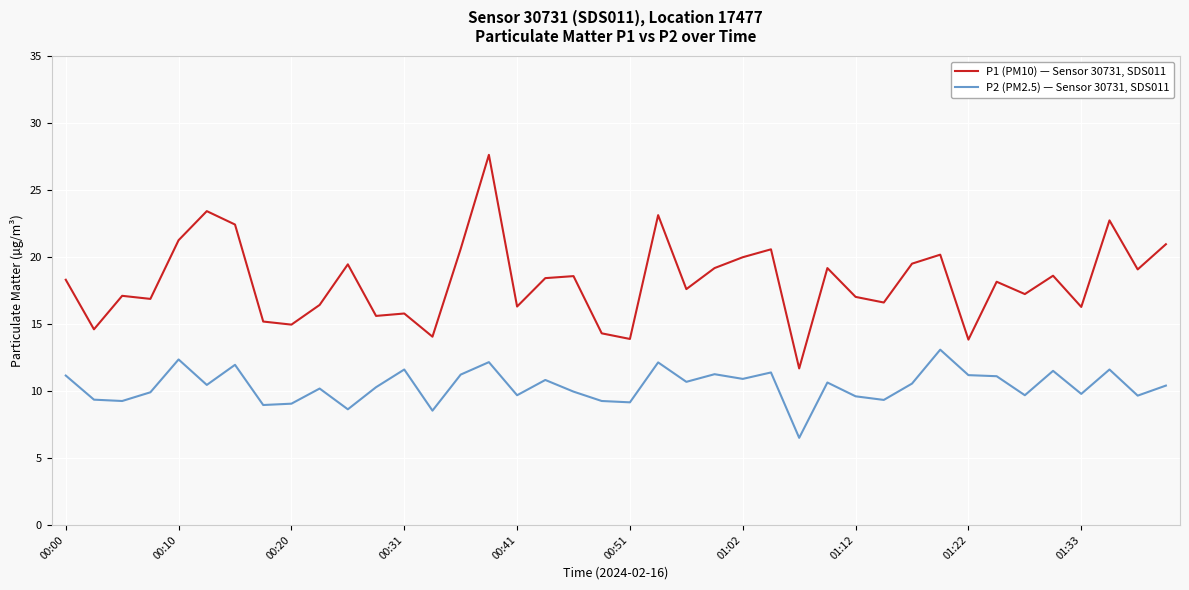

Rank the series by their average value, from lowest to highest.

P2 (PM2.5) — Sensor 30731, SDS011, P1 (PM10) — Sensor 30731, SDS011